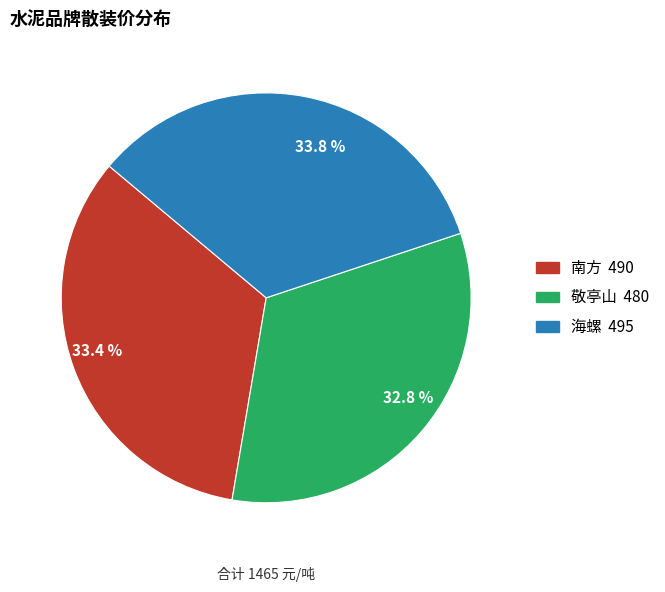

Is it true that 海螺 is 34% of the pie?

True